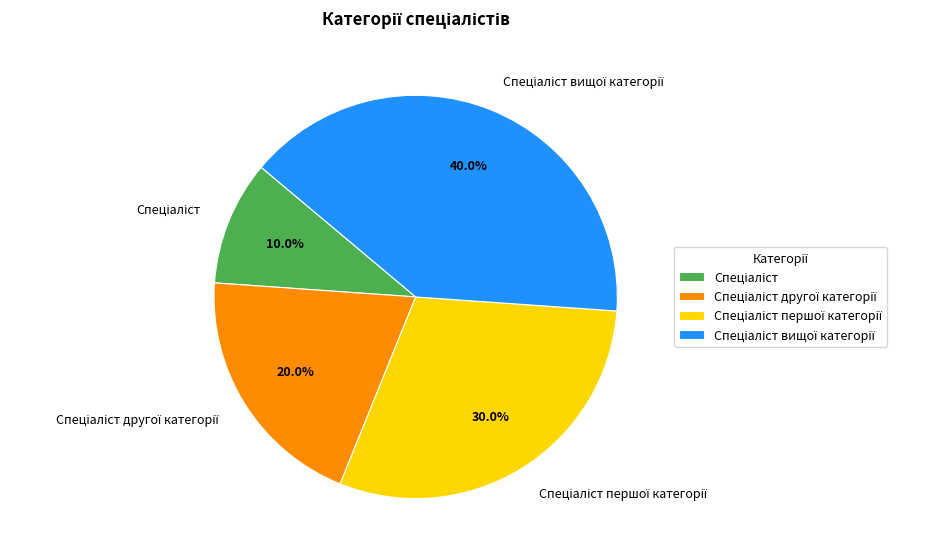

Does any single category account for the majority?

No